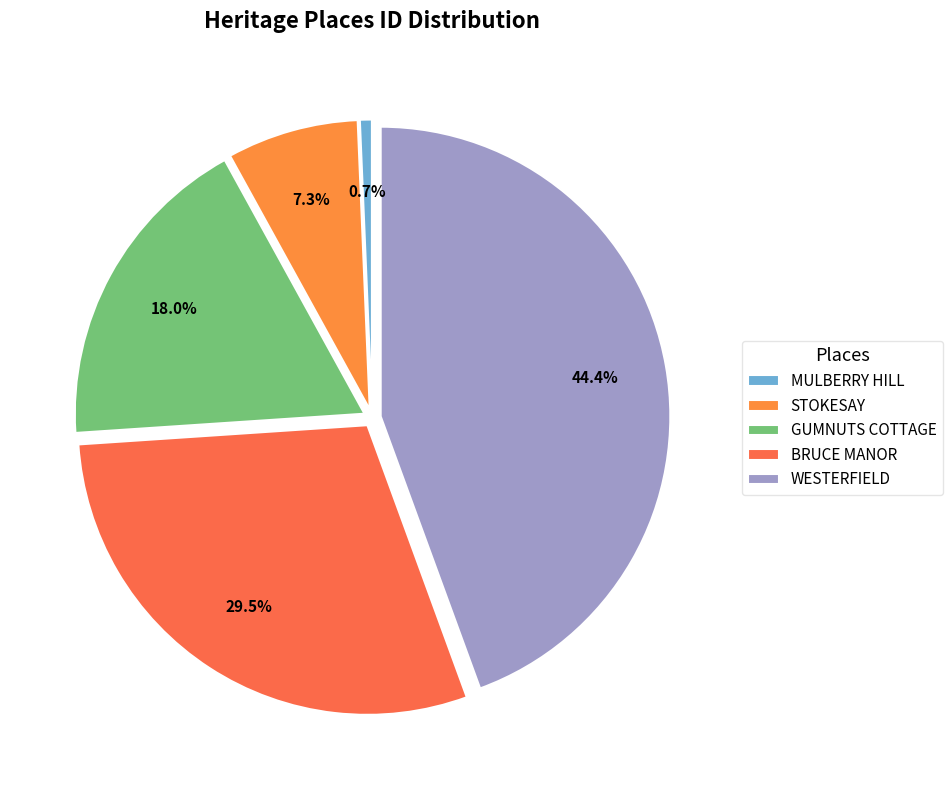

What percentage is the BRUCE MANOR slice, to the nearest percent?

30%